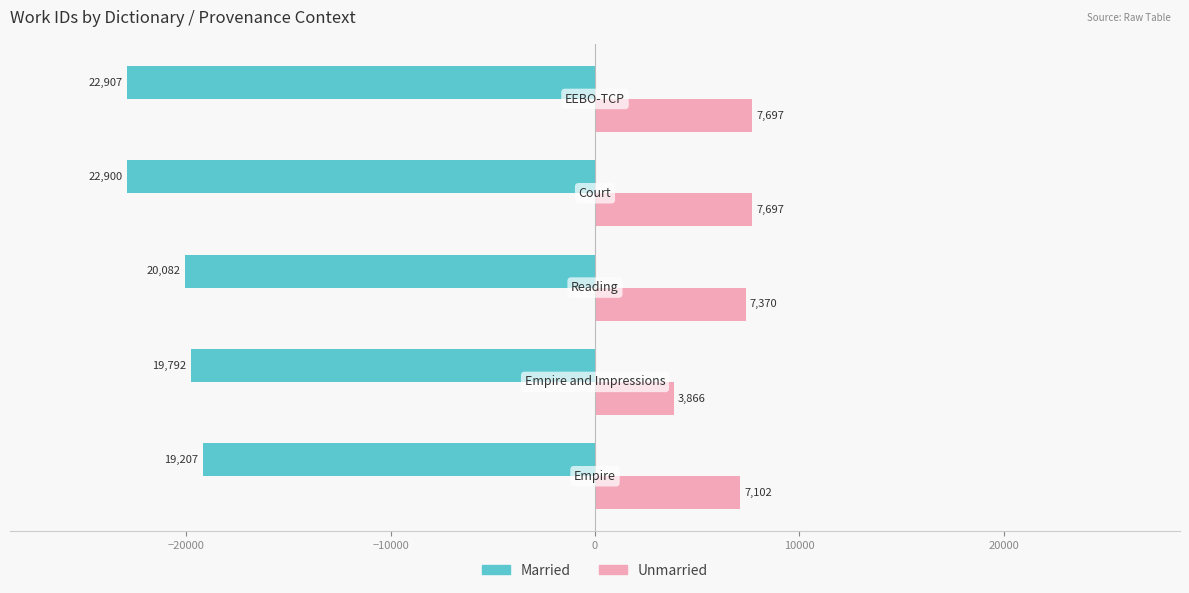

List the series in order of their overall mean, lowest first.

Married, Unmarried